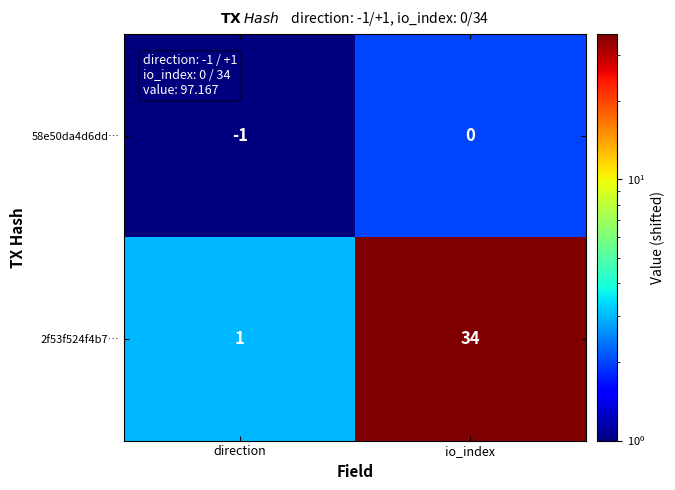

True or false: 2f53f524f4b7… has a value of 49 at io_index.

False